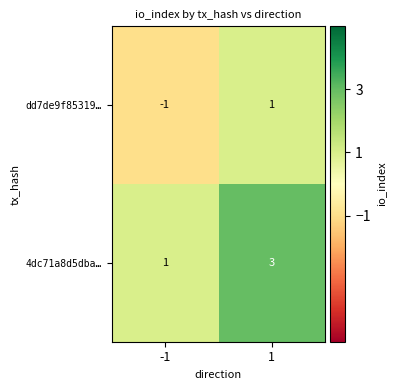

At which category is the sum across all series the highest?

1